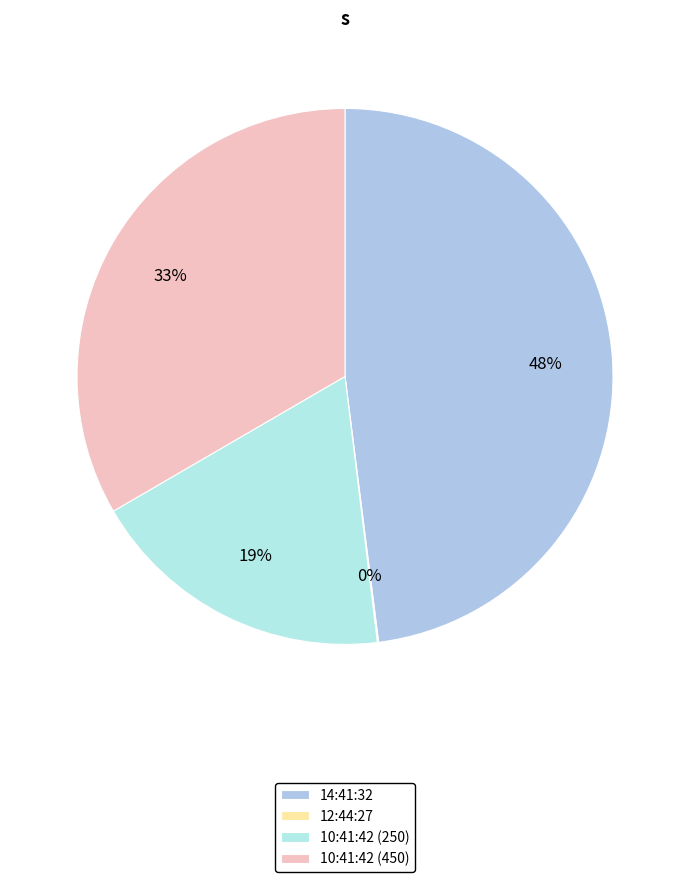

Rank the categories by value from highest to lowest.

14:41:32, 10:41:42 (450), 10:41:42 (250), 12:44:27